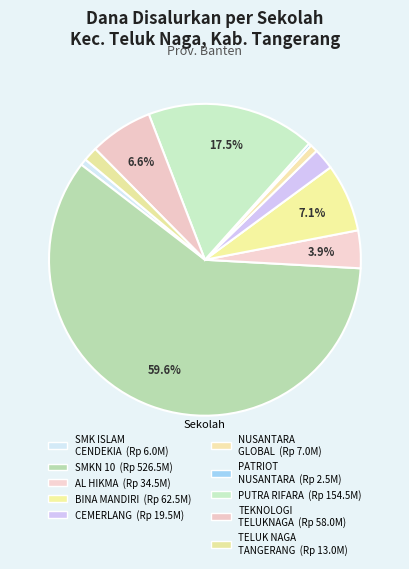

How many slices are in this pie chart?

10